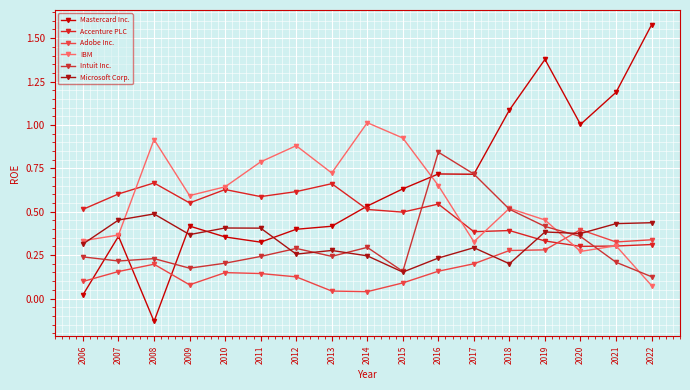

Is this an area chart (filled region under the line)?

No